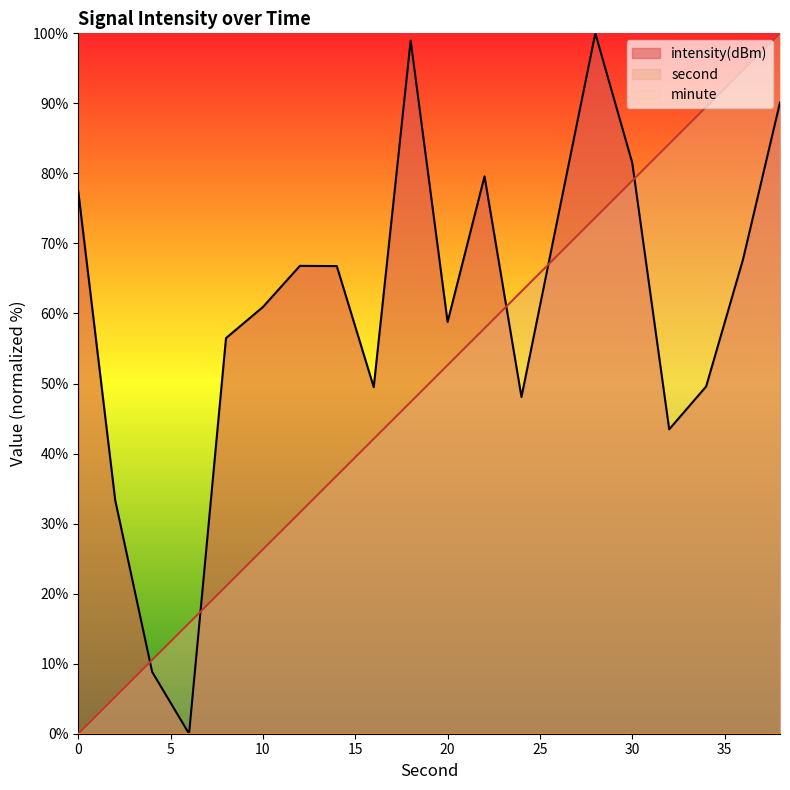

What is the greatest value displayed?

100.0